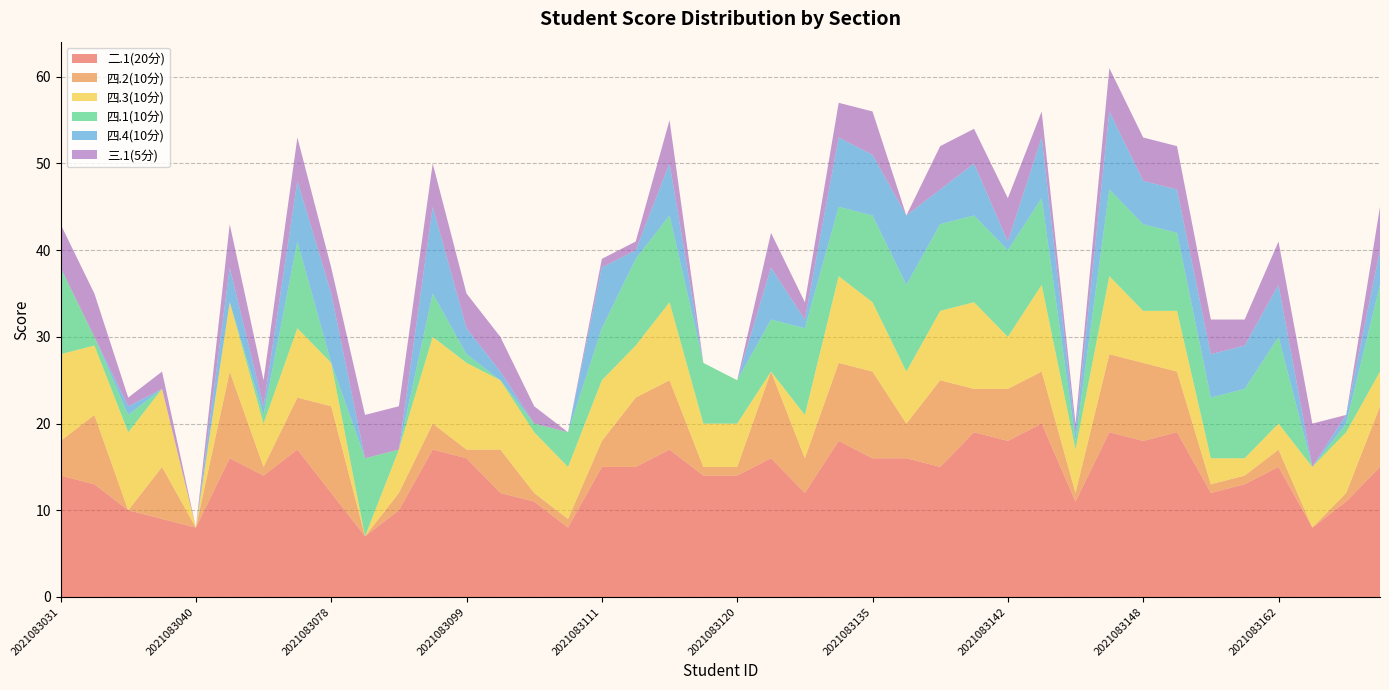

Reading left to right, extract all data points from this chart.

二.1(20分): 2021083031=14	2021083035=13	2021083036=10	2021083038=9	2021083040=8	2021083055=16	2021083056=14	2021083070=17	2021083078=12	2021083080=7	2021083084=10	2021083094=17	2021083099=16	2021083102=12	2021083104=11	2021083105=8	2021083111=15	2021083114=15	2021083116=17	2021083119=14	2021083120=14	2021083126=16	2021083130=12	2021083134=18	2021083135=16	2021083136=16	2021083138=15	2021083141=19	2021083142=18	2021083143=20	2021083144=11	2021083145=19	2021083148=18	2021083149=19	2021083156=12	2021083160=13	2021083162=15	2021083165=8	2021083170=11	2021083172=15
四.2(10分): 2021083031=4	2021083035=8	2021083036=0	2021083038=6	2021083040=0	2021083055=10	2021083056=1	2021083070=6	2021083078=10	2021083080=0	2021083084=2	2021083094=3	2021083099=1	2021083102=5	2021083104=1	2021083105=1	2021083111=3	2021083114=8	2021083116=8	2021083119=1	2021083120=1	2021083126=10	2021083130=4	2021083134=9	2021083135=10	2021083136=4	2021083138=10	2021083141=5	2021083142=6	2021083143=6	2021083144=1	2021083145=9	2021083148=9	2021083149=7	2021083156=1	2021083160=1	2021083162=2	2021083165=0	2021083170=1	2021083172=7
四.3(10分): 2021083031=10	2021083035=8	2021083036=9	2021083038=9	2021083040=0	2021083055=8	2021083056=5	2021083070=8	2021083078=5	2021083080=0	2021083084=5	2021083094=10	2021083099=10	2021083102=8	2021083104=7	2021083105=6	2021083111=7	2021083114=6	2021083116=9	2021083119=5	2021083120=5	2021083126=0	2021083130=5	2021083134=10	2021083135=8	2021083136=6	2021083138=8	2021083141=10	2021083142=6	2021083143=10	2021083144=5	2021083145=9	2021083148=6	2021083149=7	2021083156=3	2021083160=2	2021083162=3	2021083165=7	2021083170=7	2021083172=4
四.1(10分): 2021083031=10	2021083035=1	2021083036=2	2021083038=0	2021083040=0	2021083055=0	2021083056=1	2021083070=10	2021083078=0	2021083080=9	2021083084=0	2021083094=5	2021083099=1	2021083102=0	2021083104=1	2021083105=4	2021083111=6	2021083114=10	2021083116=10	2021083119=7	2021083120=5	2021083126=6	2021083130=10	2021083134=8	2021083135=10	2021083136=10	2021083138=10	2021083141=10	2021083142=10	2021083143=10	2021083144=1	2021083145=10	2021083148=10	2021083149=9	2021083156=7	2021083160=8	2021083162=10	2021083165=0	2021083170=1	2021083172=10
四.4(10分): 2021083031=0	2021083035=0	2021083036=1	2021083038=0	2021083040=0	2021083055=4	2021083056=1	2021083070=7	2021083078=8	2021083080=0	2021083084=0	2021083094=10	2021083099=3	2021083102=1	2021083104=0	2021083105=0	2021083111=7	2021083114=1	2021083116=6	2021083119=0	2021083120=0	2021083126=6	2021083130=1	2021083134=8	2021083135=7	2021083136=8	2021083138=4	2021083141=6	2021083142=1	2021083143=7	2021083144=1	2021083145=9	2021083148=5	2021083149=5	2021083156=5	2021083160=5	2021083162=6	2021083165=0	2021083170=1	2021083172=4
三.1(5分): 2021083031=5	2021083035=5	2021083036=1	2021083038=2	2021083040=0	2021083055=5	2021083056=3	2021083070=5	2021083078=3	2021083080=5	2021083084=5	2021083094=5	2021083099=4	2021083102=4	2021083104=2	2021083105=0	2021083111=1	2021083114=1	2021083116=5	2021083119=0	2021083120=0	2021083126=4	2021083130=2	2021083134=4	2021083135=5	2021083136=0	2021083138=5	2021083141=4	2021083142=5	2021083143=3	2021083144=1	2021083145=5	2021083148=5	2021083149=5	2021083156=4	2021083160=3	2021083162=5	2021083165=5	2021083170=0	2021083172=5